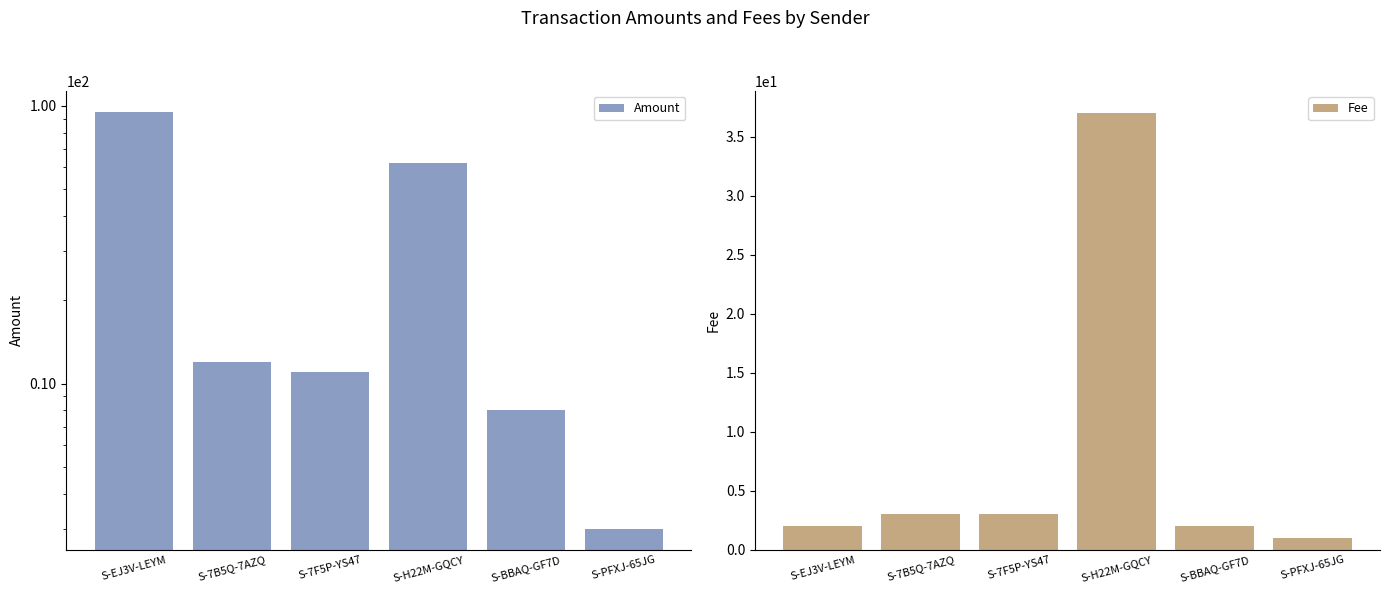

Rank the categories by Amount value from highest to lowest.

S-EJ3V-LEYM, S-H22M-GQCY, S-7B5Q-7AZQ, S-7F5P-YS47, S-BBAQ-GF7D, S-PFXJ-65JG